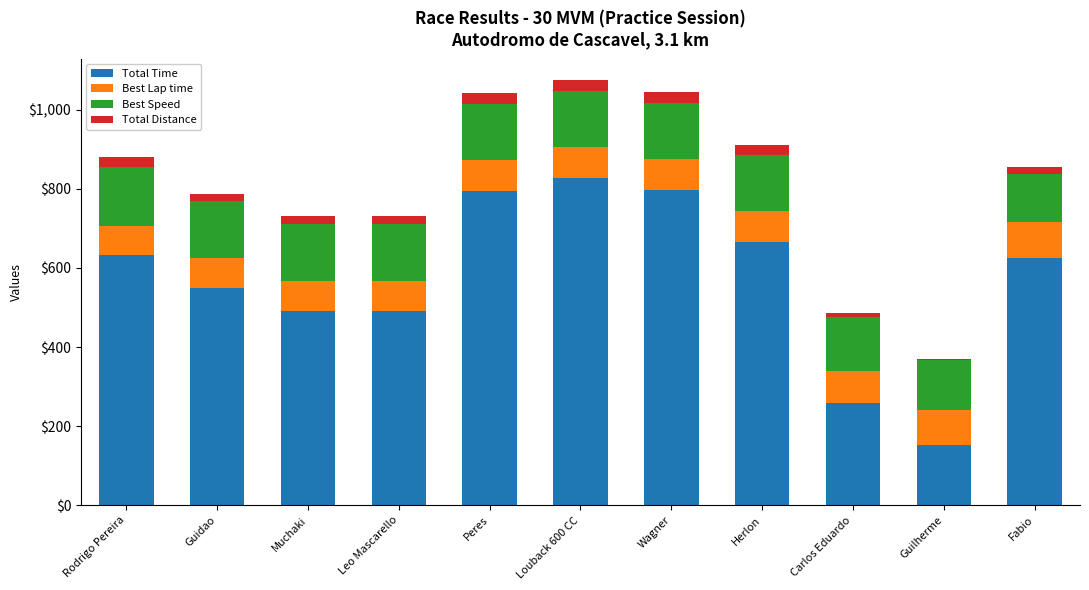

What is the total value across all series at Peres?

1042.4